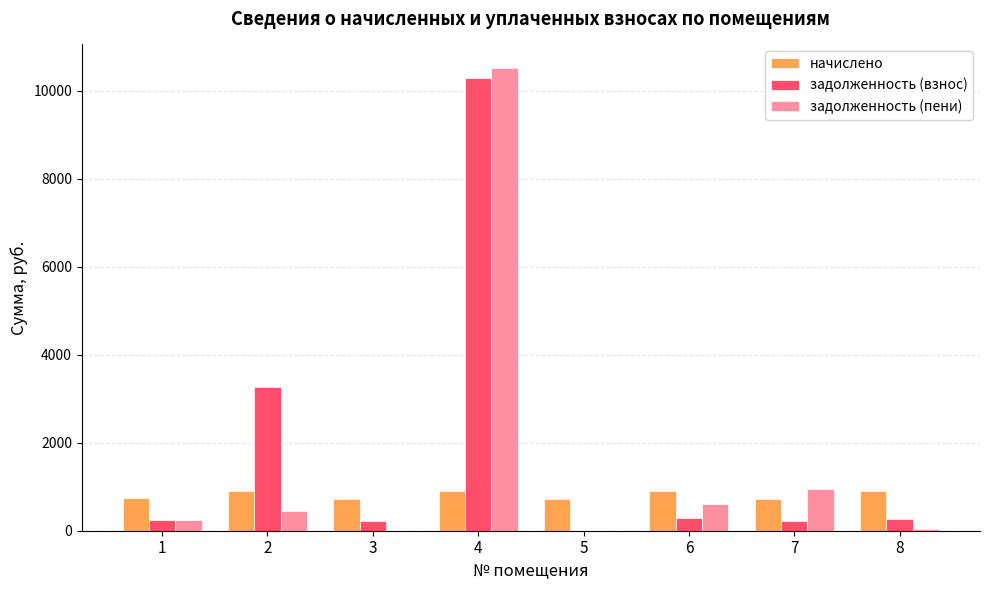

Which series has the largest range (max minus min)?

задолженность (пени)